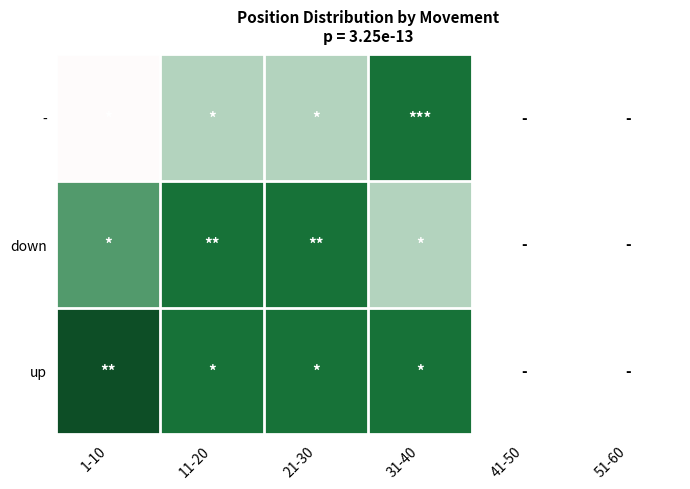

Reading left to right, extract all data points from this chart.

up: 1-10=1.0	11-20=0.7	21-30=0.7	31-40=0.7	41-50=0.0	51-60=0.0
down: 1-10=0.5	11-20=0.7	21-30=0.7	31-40=0.3	41-50=0.0	51-60=0.0
-: 1-10=0.2	11-20=0.3	21-30=0.3	31-40=0.7	41-50=0.0	51-60=0.0